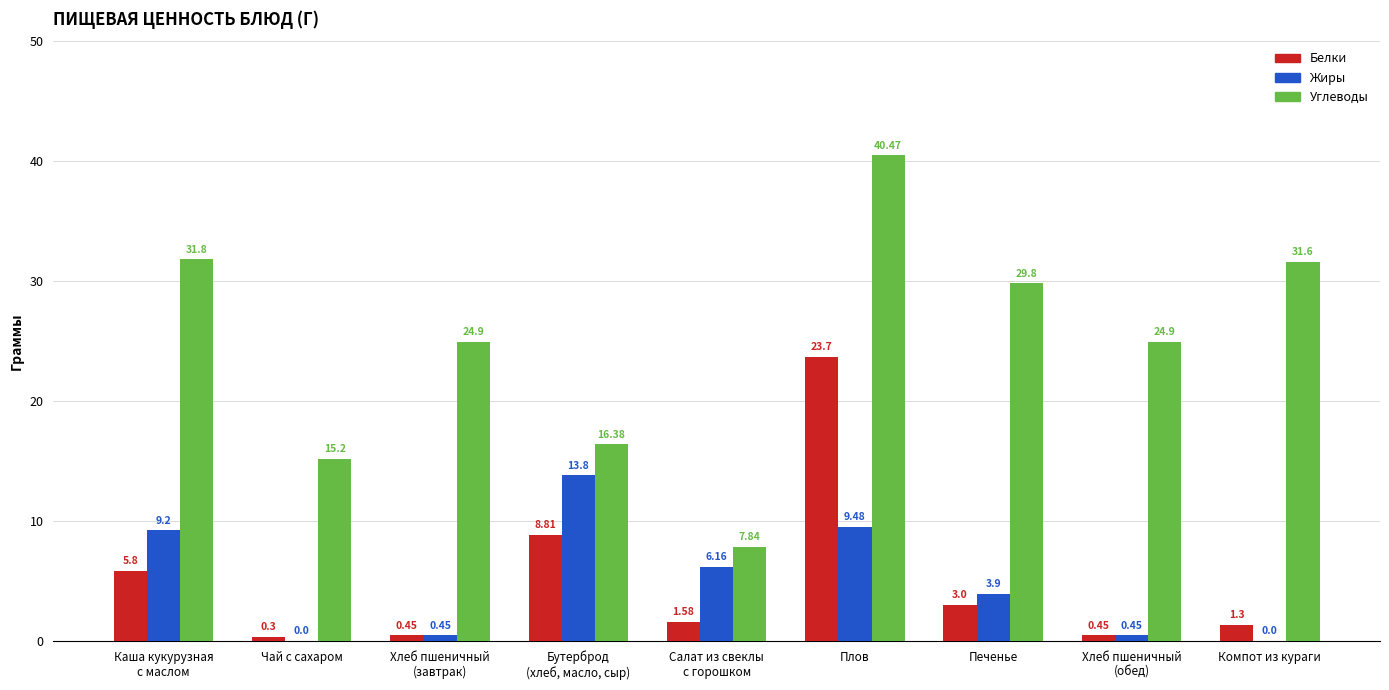

Is the value of Углеводы at Компот из кураги greater than the value of Жиры at Чай с сахаром?

Yes